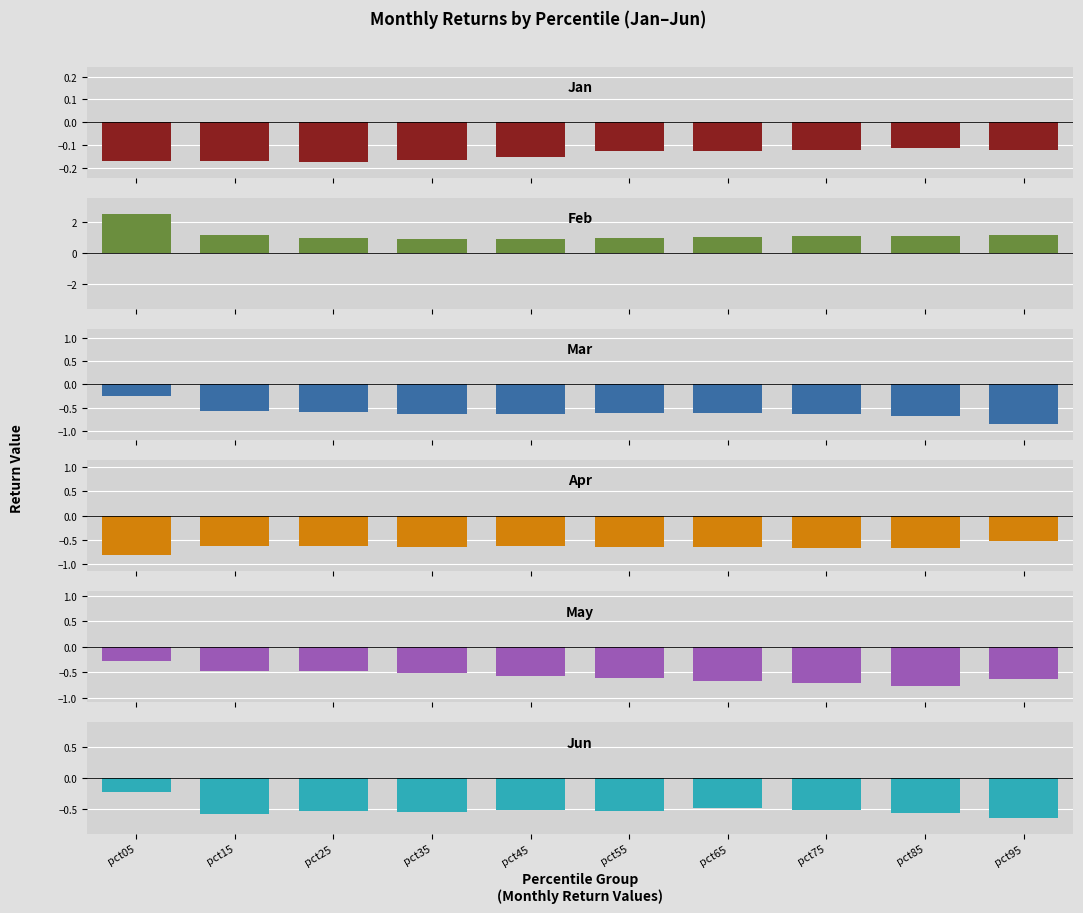

What is the maximum value for Mar?

-0.3